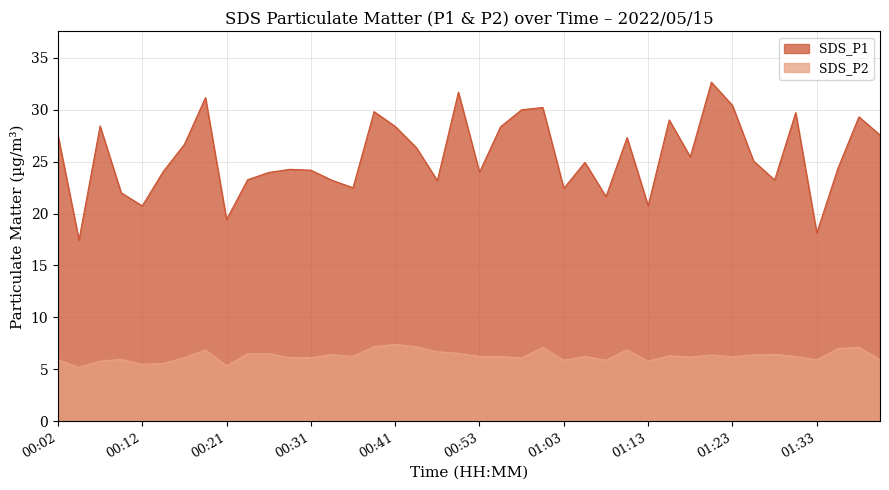

What is the highest value of the SDS_P1 series?

32.6